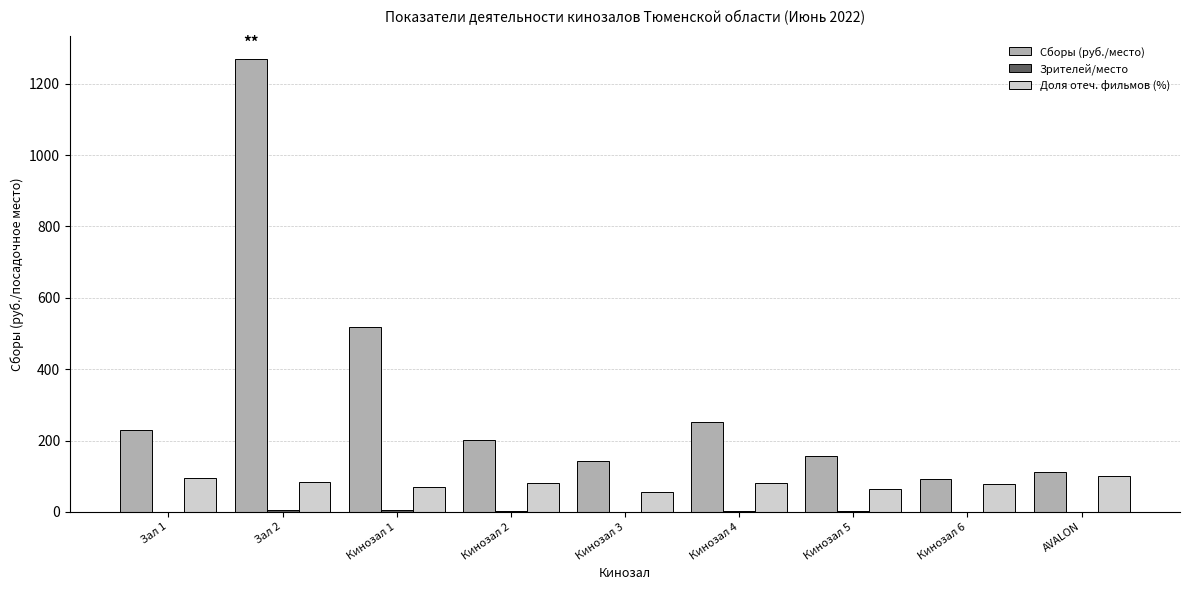

Are the bars grouped side by side (vs. stacked)?

Yes